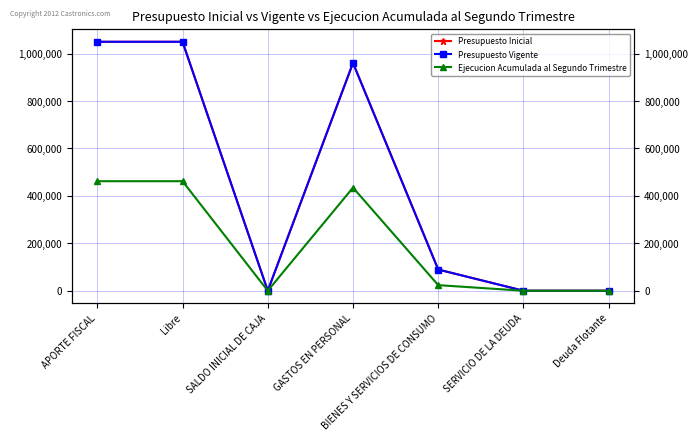

Reading left to right, list all the values displayed in this chart.

Presupuesto Inicial: 1049755	1049755	10	960441	89314	10	10
Presupuesto Vigente: 1049755	1049755	10	960441	89314	10	10
Ejecucion Acumulada al Segundo Trimestre: 461889	461889	0	434781	23572	0	0